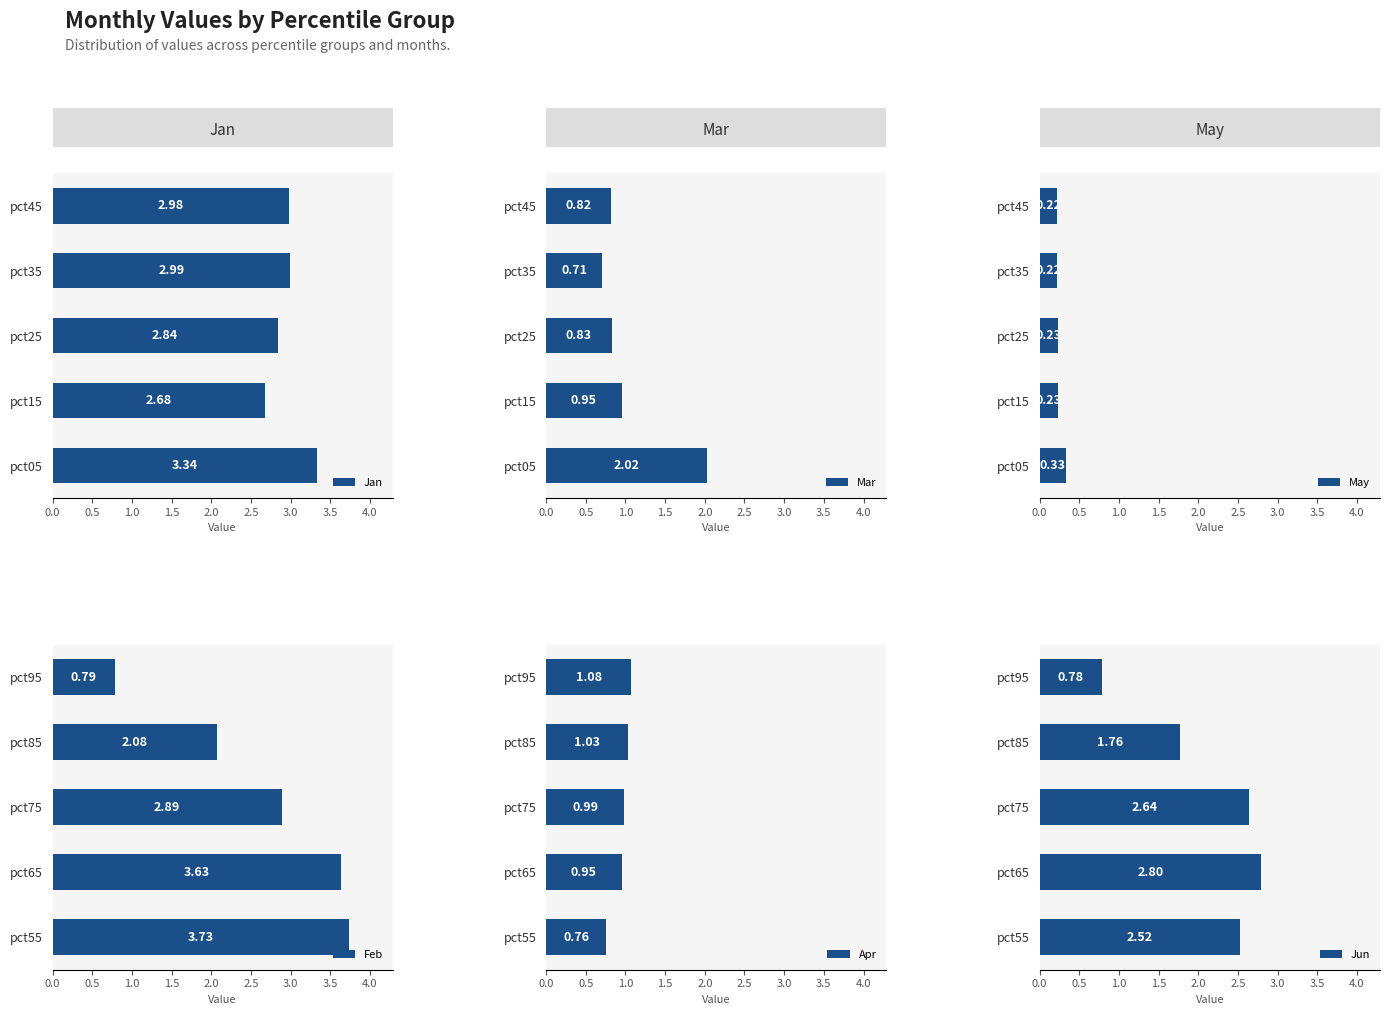

Rank the categories by Apr value from lowest to highest.

pct55, pct65, pct75, pct85, pct95